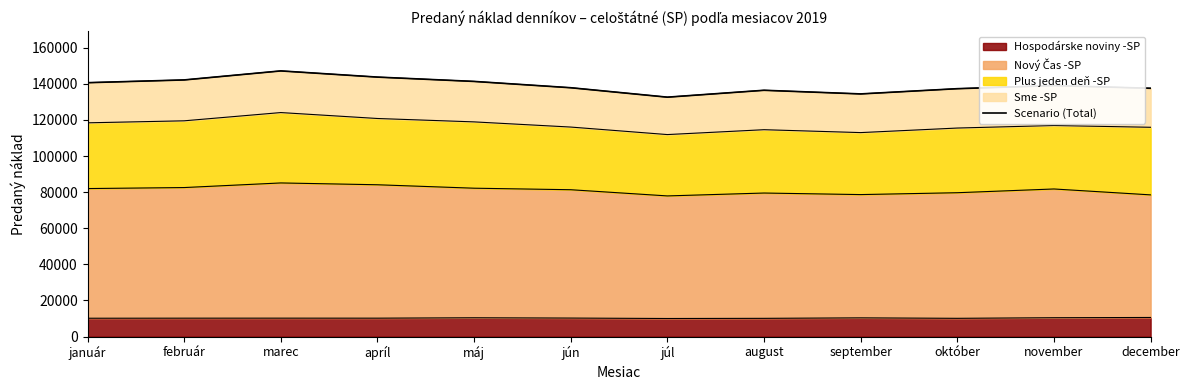

How many interior local peaks (higher than both neighbors) does the data have?

3